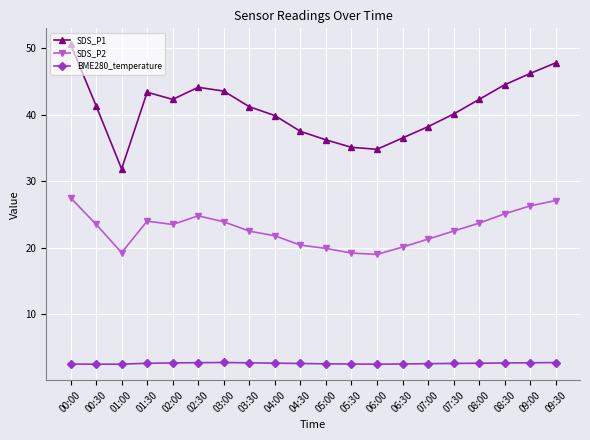

True or false: BME280_temperature and SDS_P2 cross at least once.

False